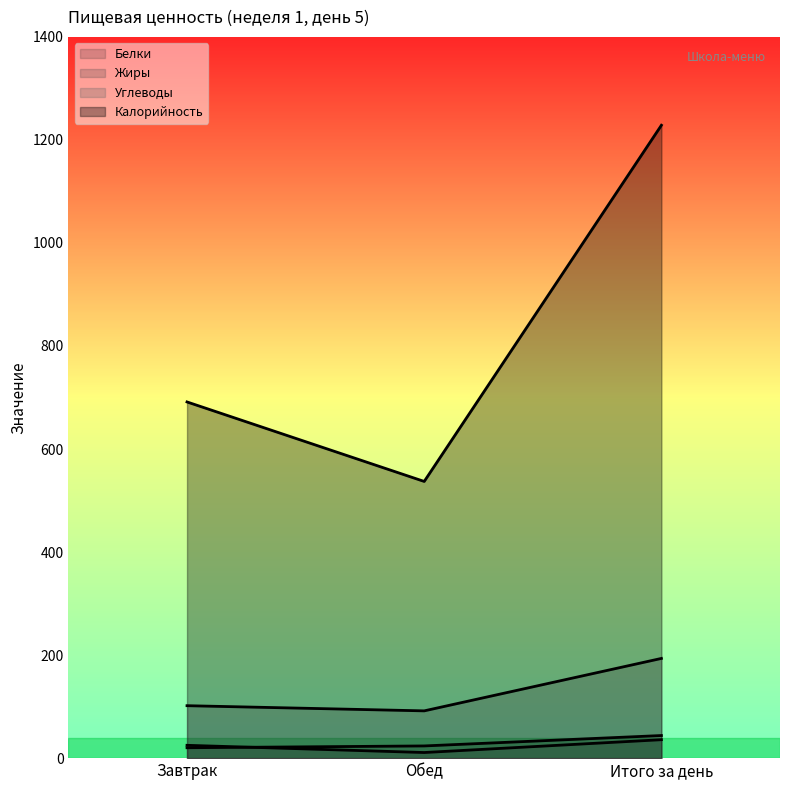

How many data points in Жиры are above 24?

2